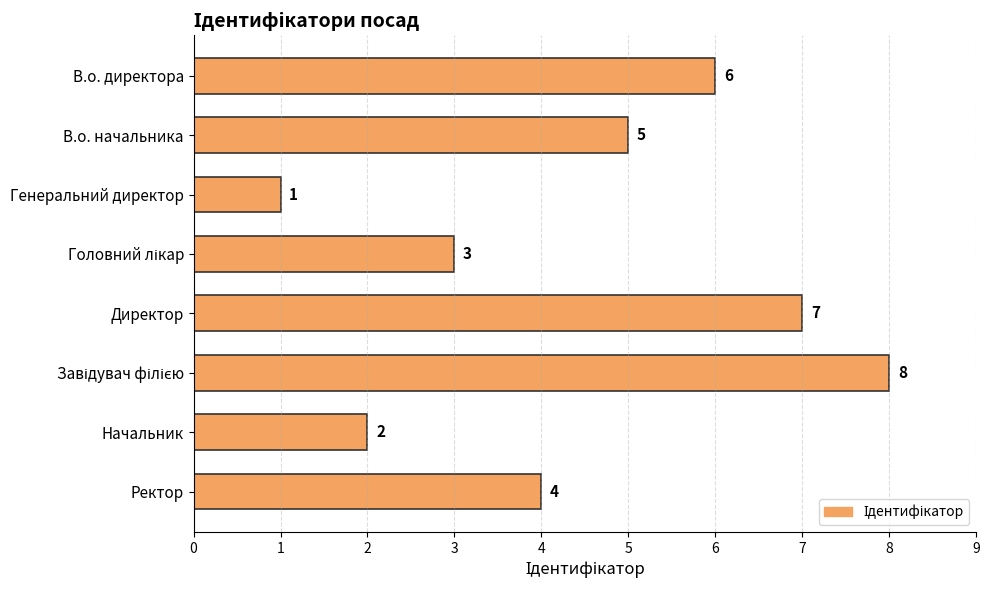

How many bars are there in total?

8